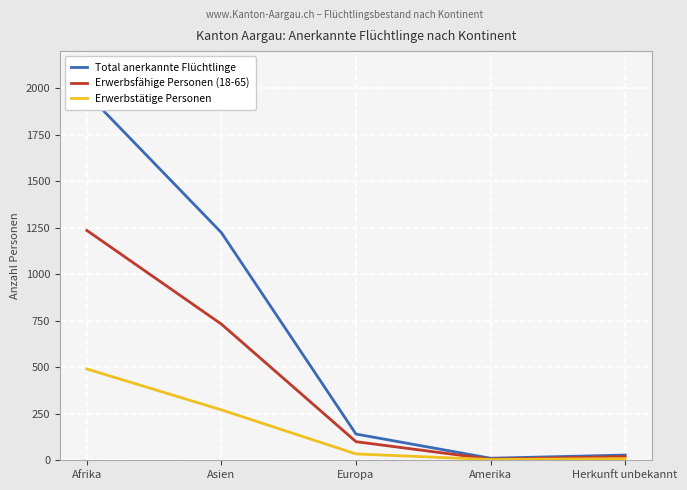

What is the highest value of the Erwerbstätige Personen series?

491